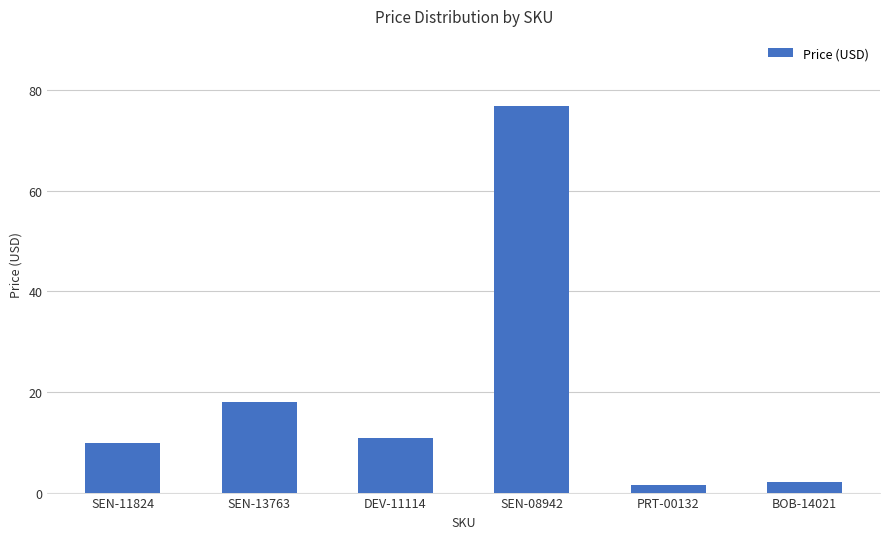

Which label corresponds to the largest value in the chart?

SEN-08942